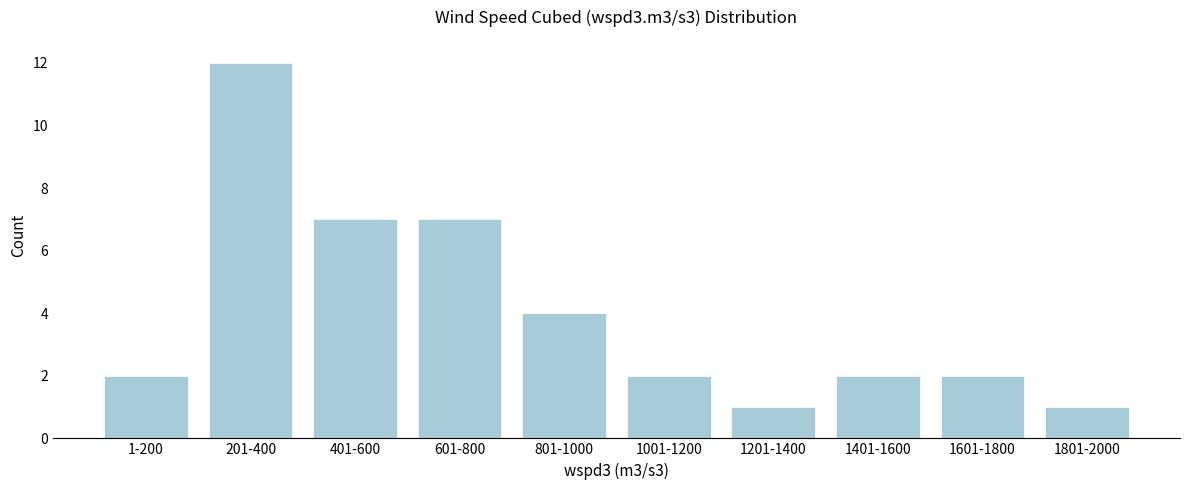

Reading left to right, transcribe all the data shown in this chart.

1-200=2	201-400=12	401-600=7	601-800=7	801-1000=4	1001-1200=2	1201-1400=1	1401-1600=2	1601-1800=2	1801-2000=1